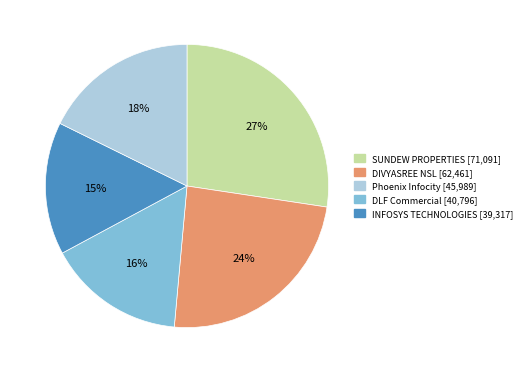

Is there any slice that represents more than half of the pie?

No